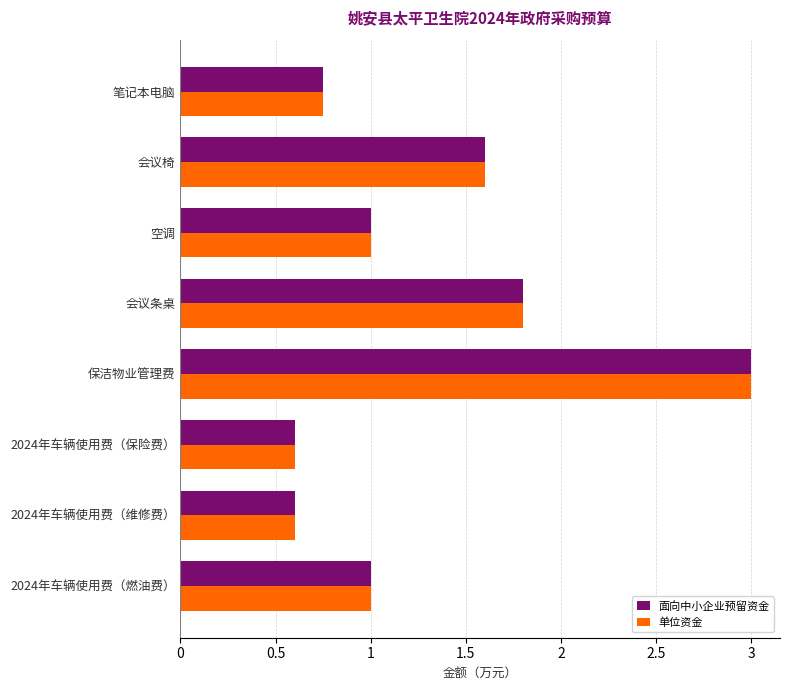

Read the 面向中小企业预留资金 value at 会议椅.

1.6